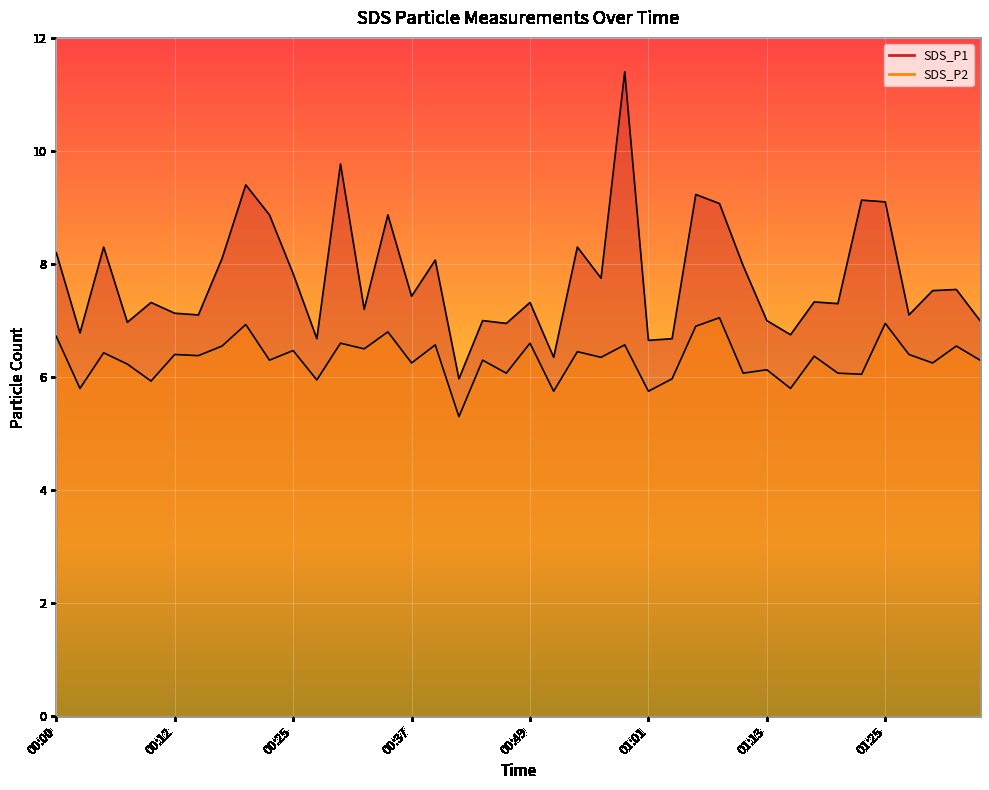

List the series in order of their peak value, lowest first.

SDS_P2, SDS_P1